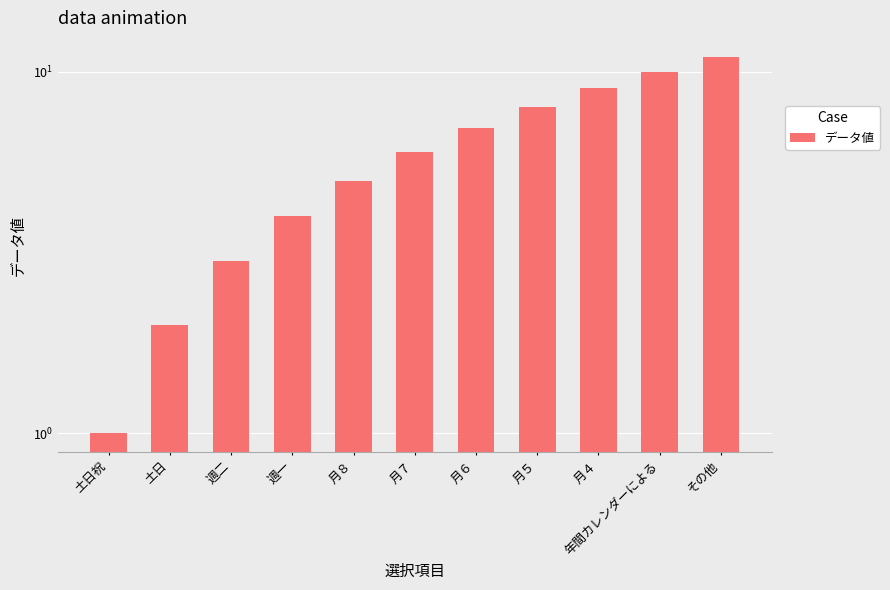

What position from the right is 土日?

10